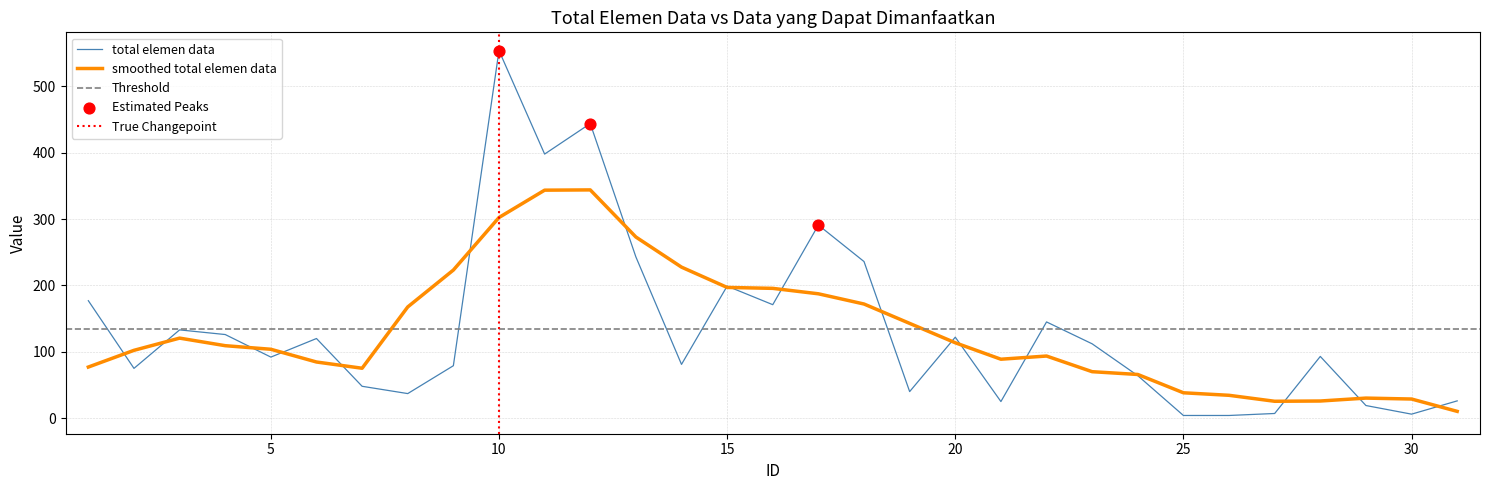

What is the change in value from 20 to 23?

-10